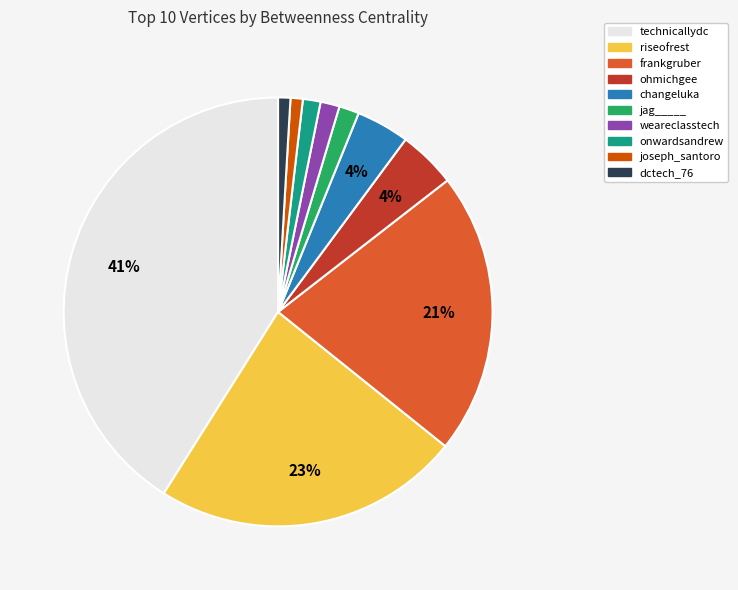

What is the largest slice in the pie chart?

technicallydc